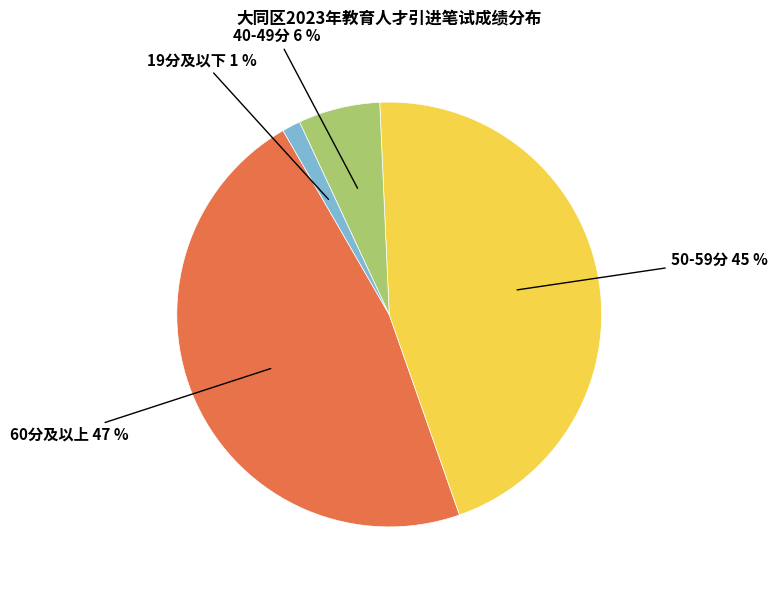

Do 40-49分 and 50-59分 together represent more than half of the pie?

Yes